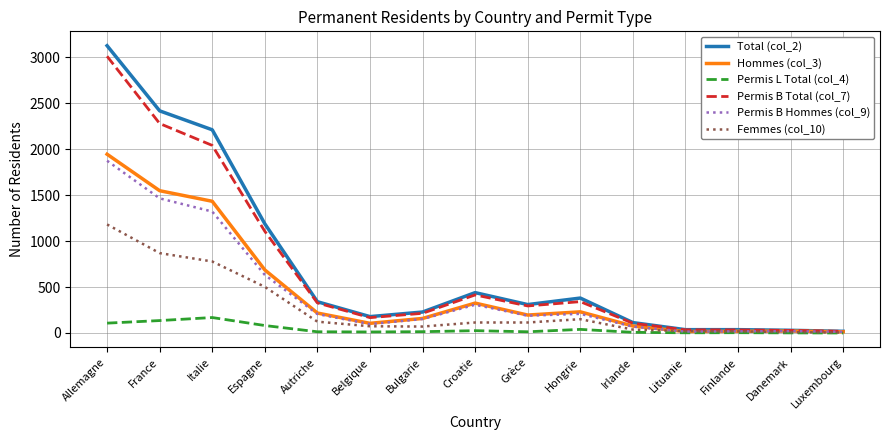

Which category has the highest value across all series?

Allemagne